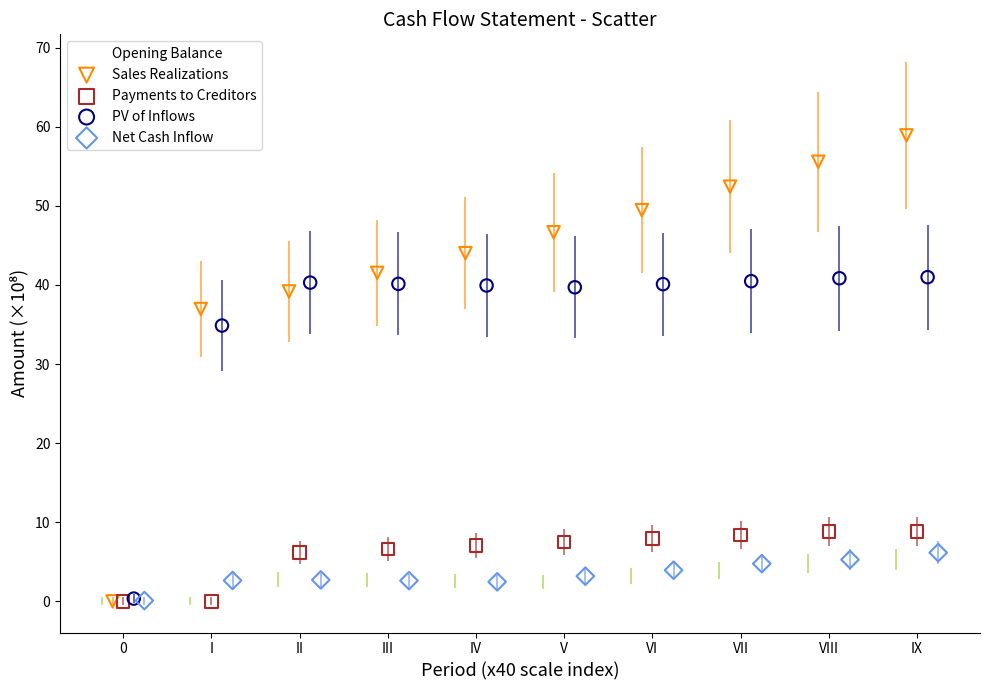

Which series contains the highest Y value?

Sales Realizations